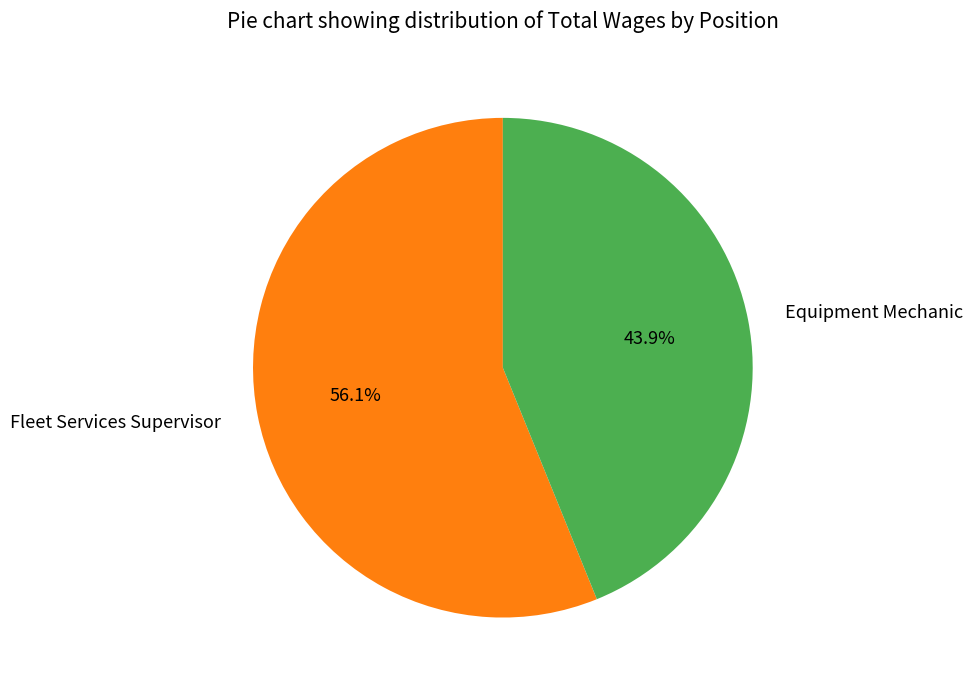

Does Equipment Mechanic represent more than half of the total?

No